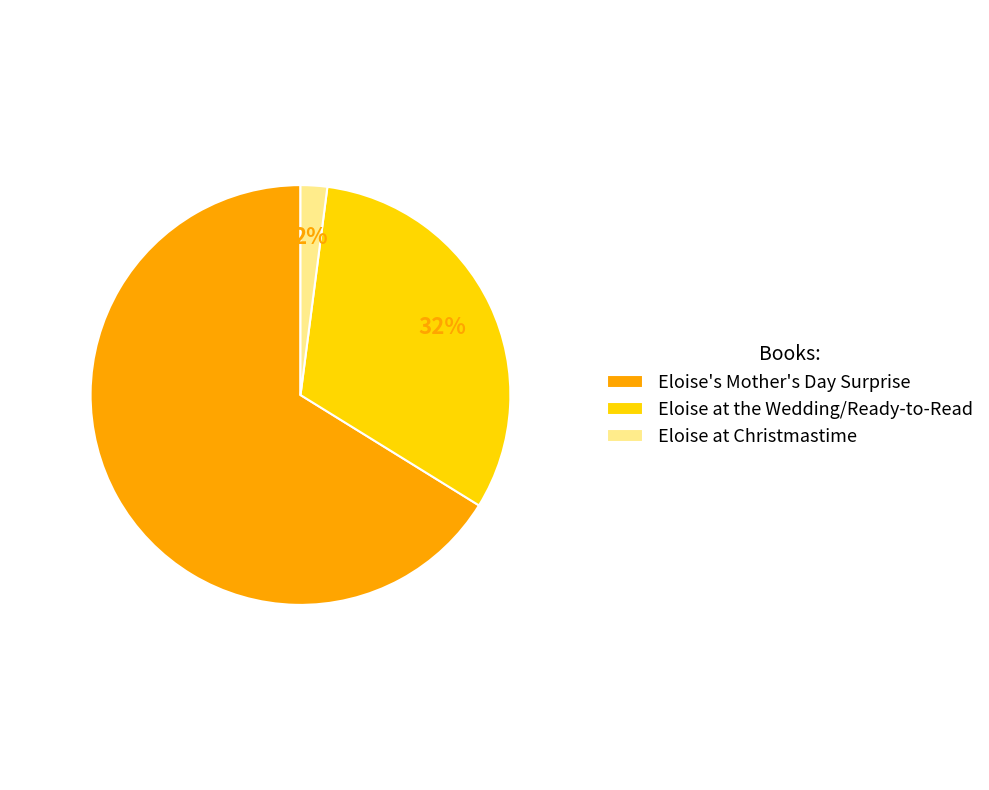

To the nearest percent, what percentage of the pie is Eloise at Christmastime?

2%